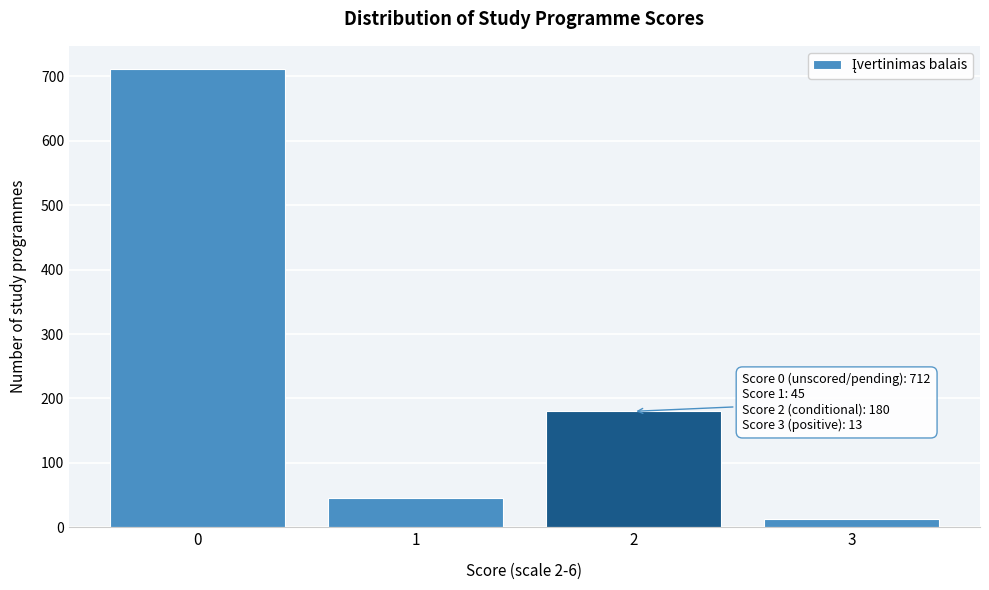

Reading left to right, extract all data points from this chart.

0=712	1=45	2=180	3=13